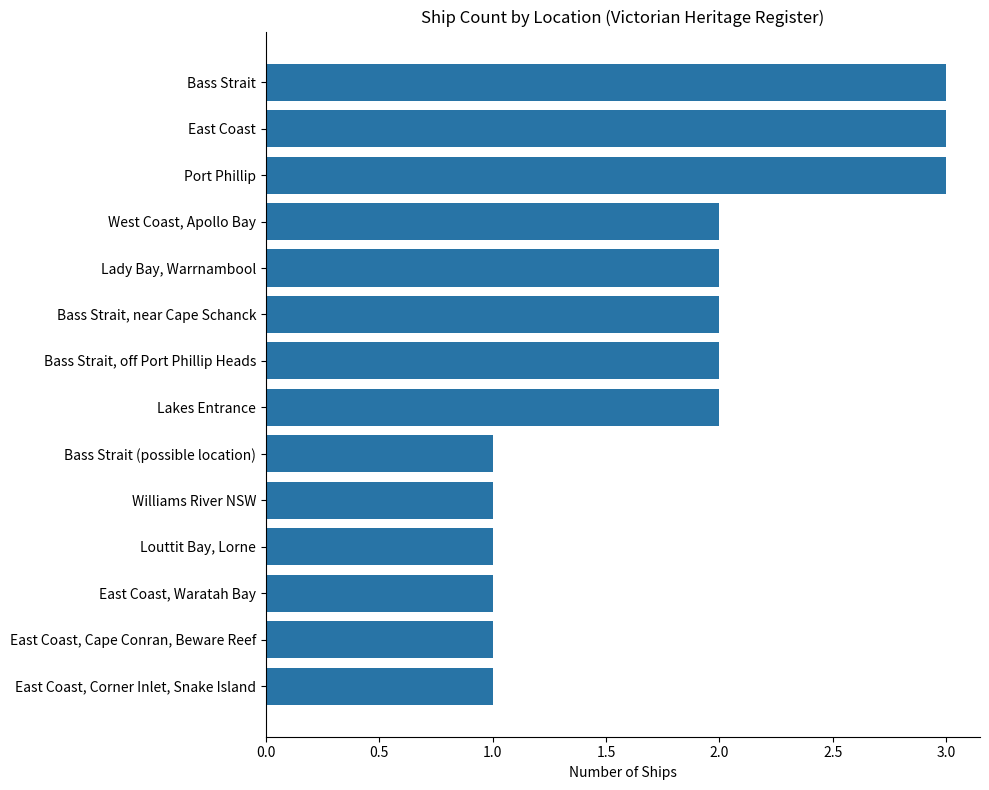

What is the label of the 6th bar from the bottom?

Bass Strait (possible location)